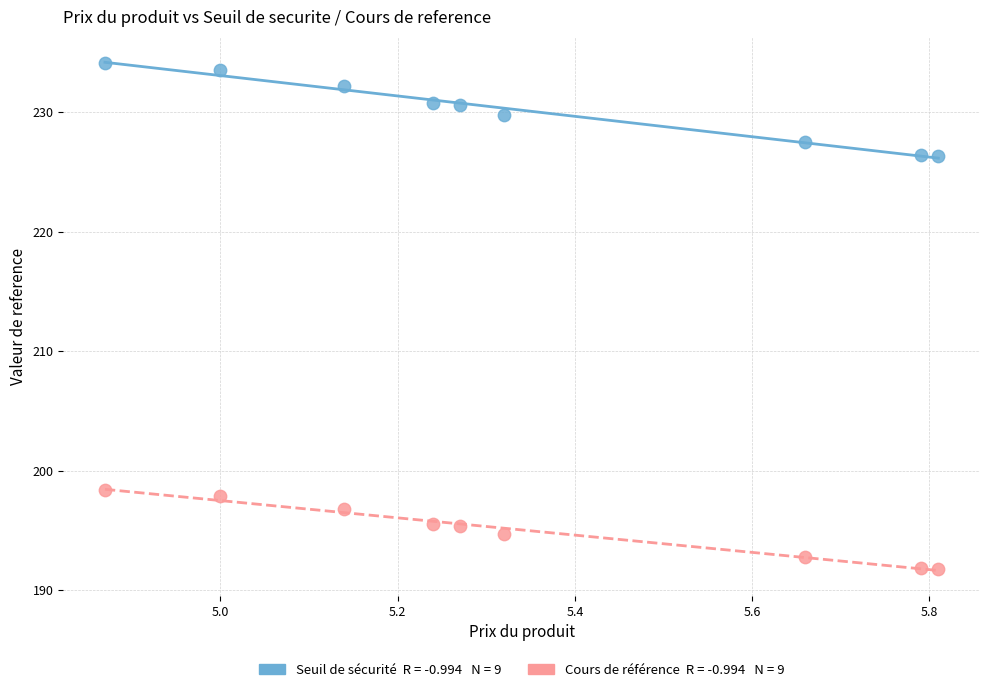

Across all data points, what is the range of Y values (max minus min)?

42.3